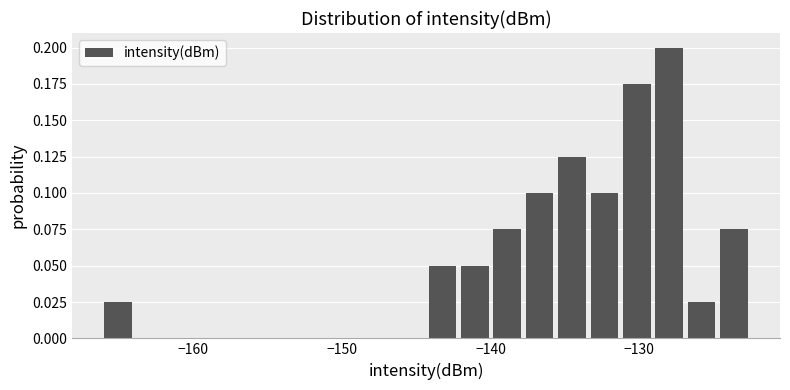

Around what value on the x-axis is the tallest bar? Give the approximate position of its centre, as read against the axis.

-128